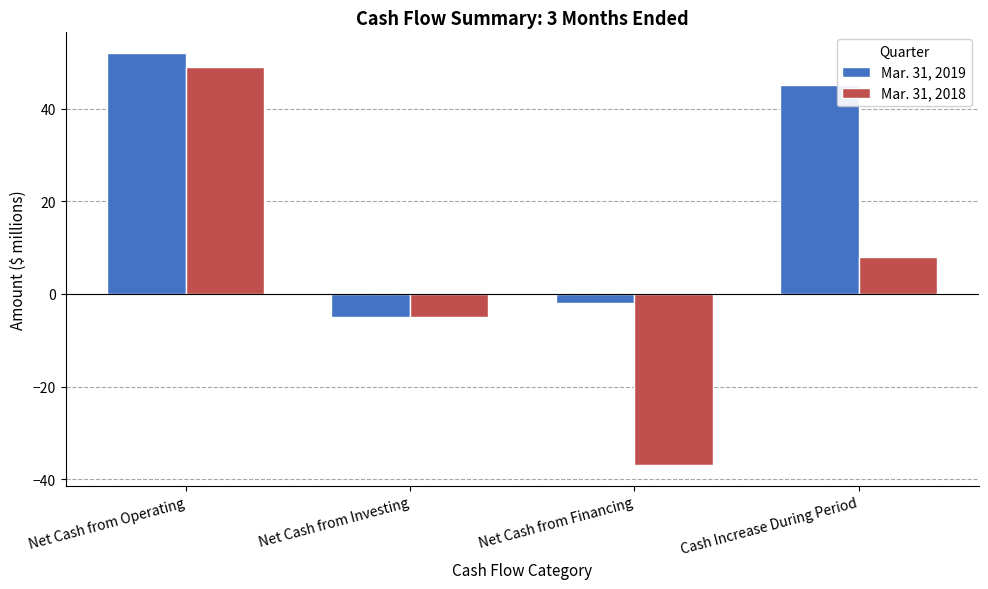

What is the label of the 1st bar from the left?

Net Cash from Operating